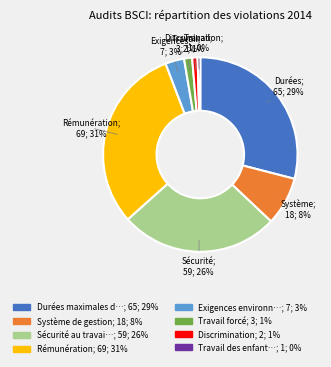

Is there a majority slice in this chart?

No